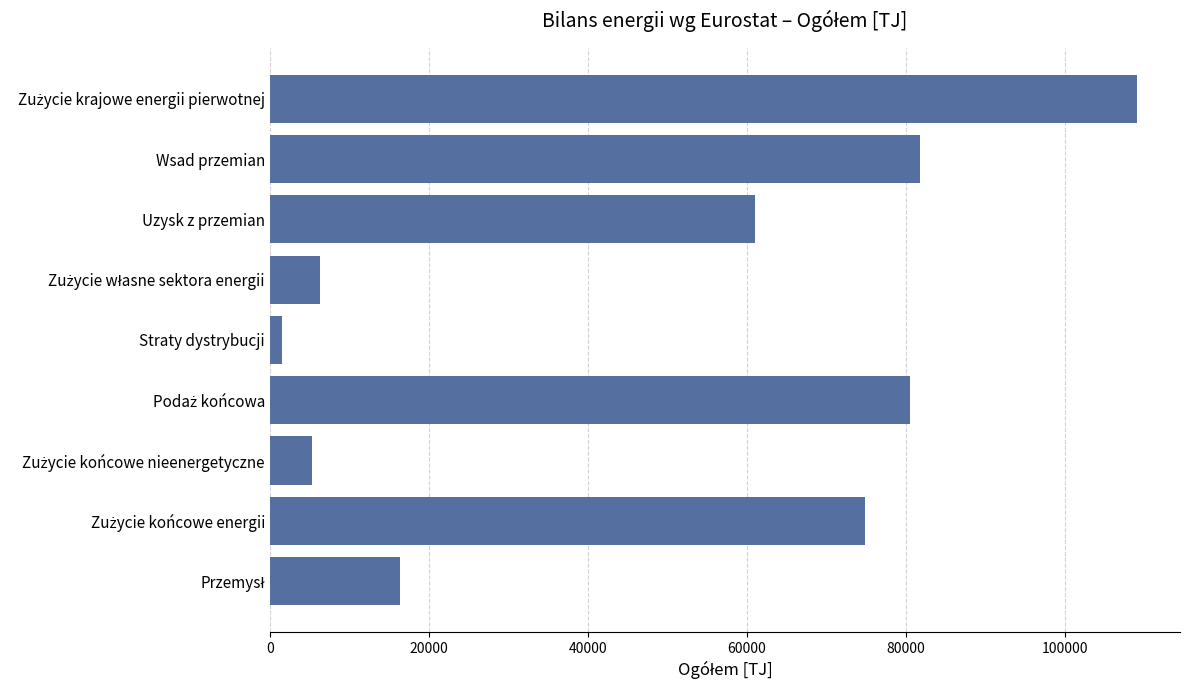

Read the value at Uzysk z przemian.

61066.7